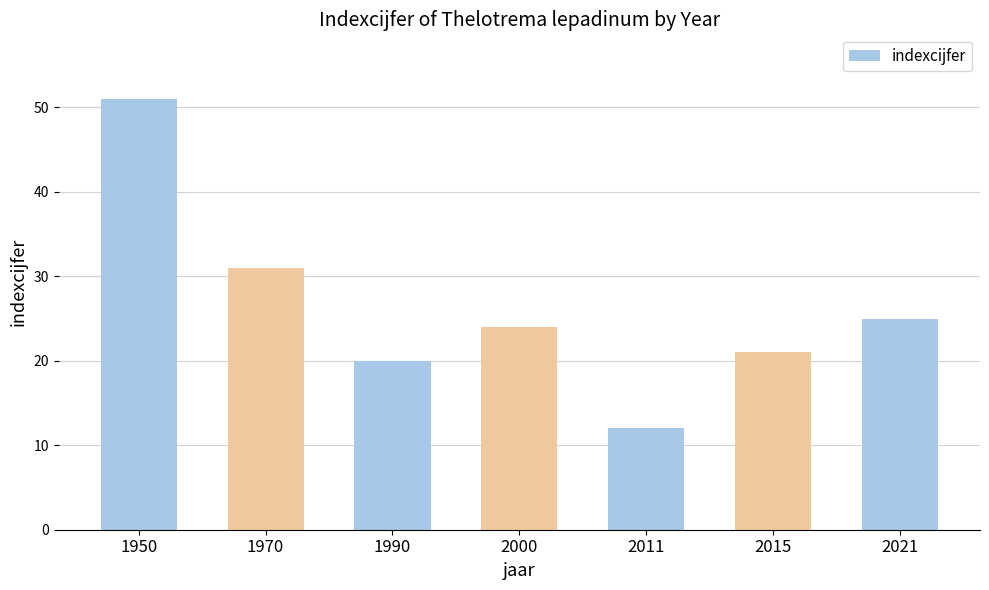

What is the difference between the maximum and minimum values?

39